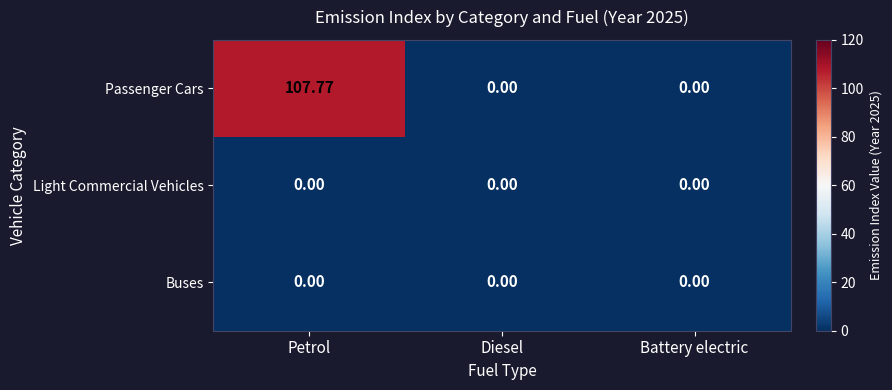

Which label corresponds to the largest value in the chart?

Petrol